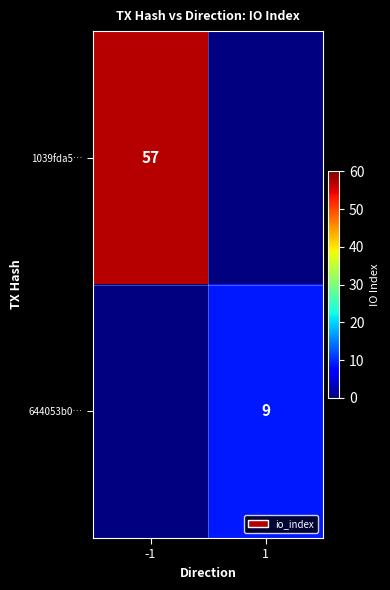

Count the number of categories in the chart.

2